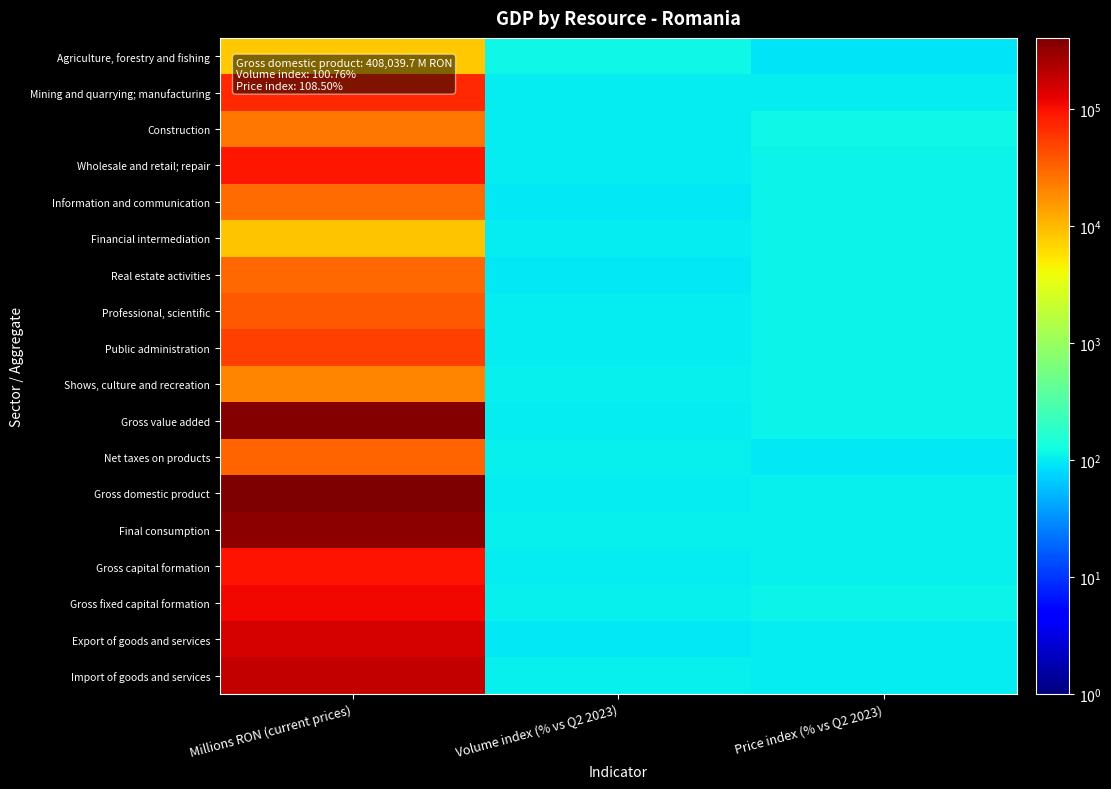

Which series has the largest range (max minus min)?

Gross domestic product